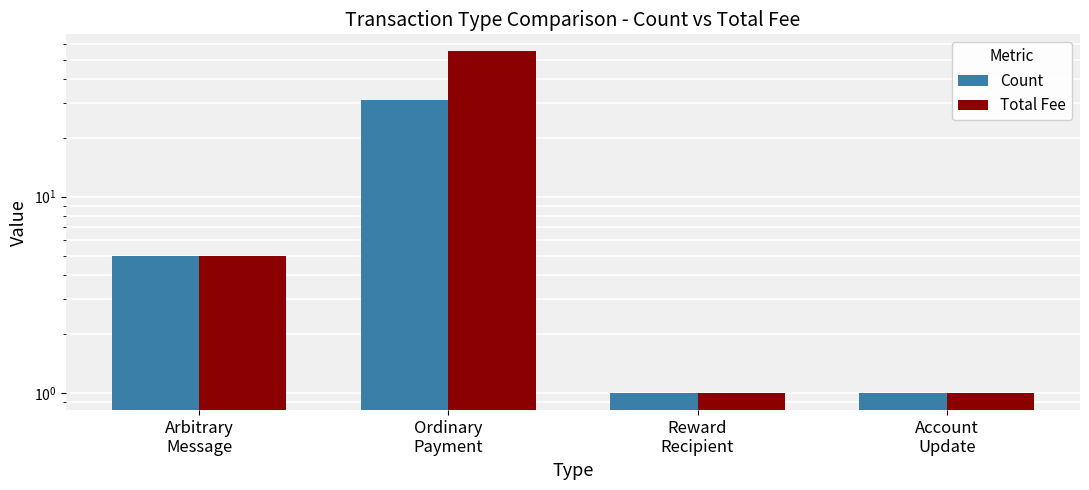

What is the value of the Total Fee bar at the 4th from the left?

1.0